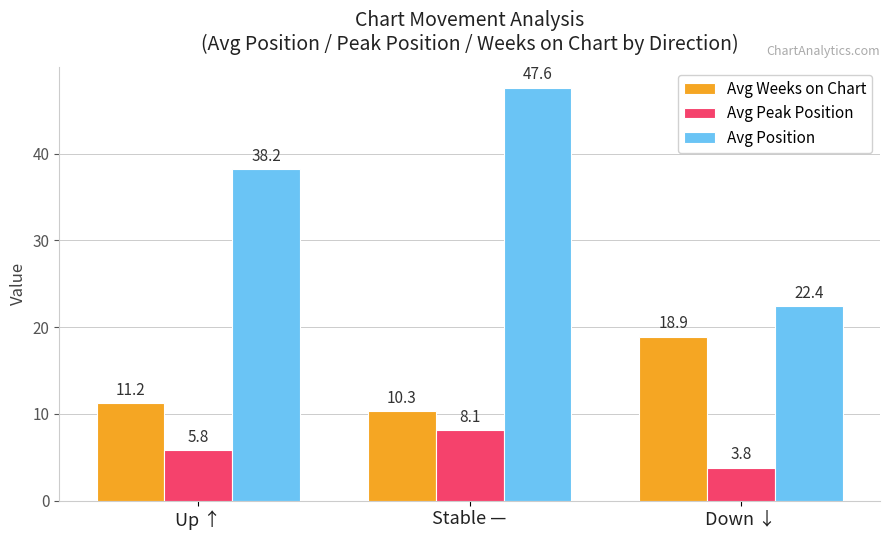

What is the maximum value shown in the chart?

47.6